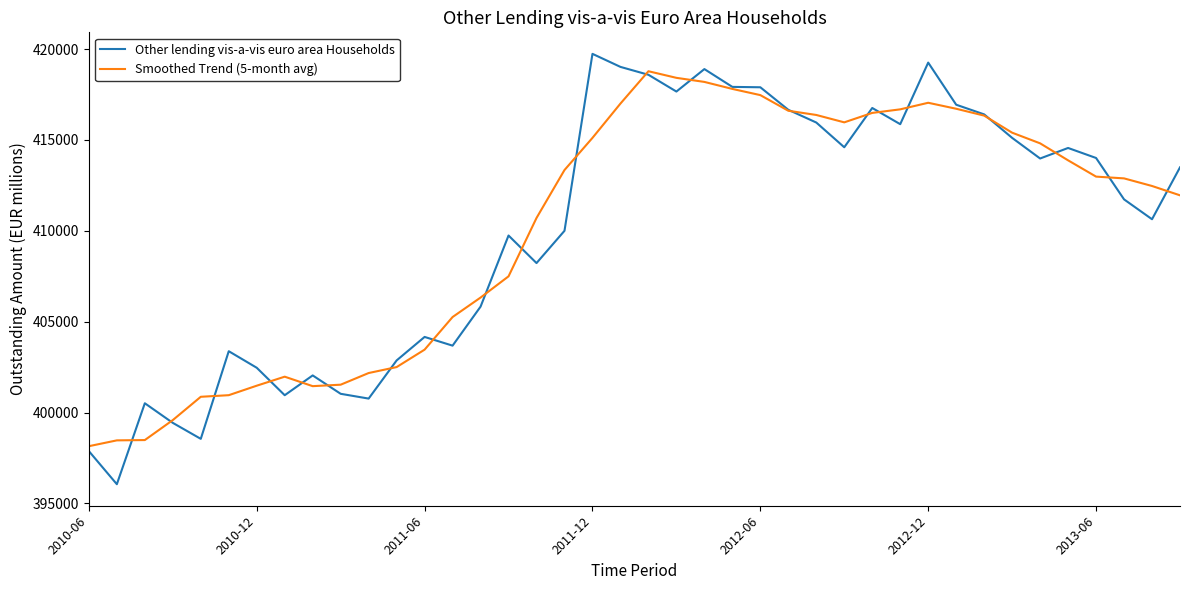

What is the maximum value for Other lending vis-a-vis euro area Households?

419739.0